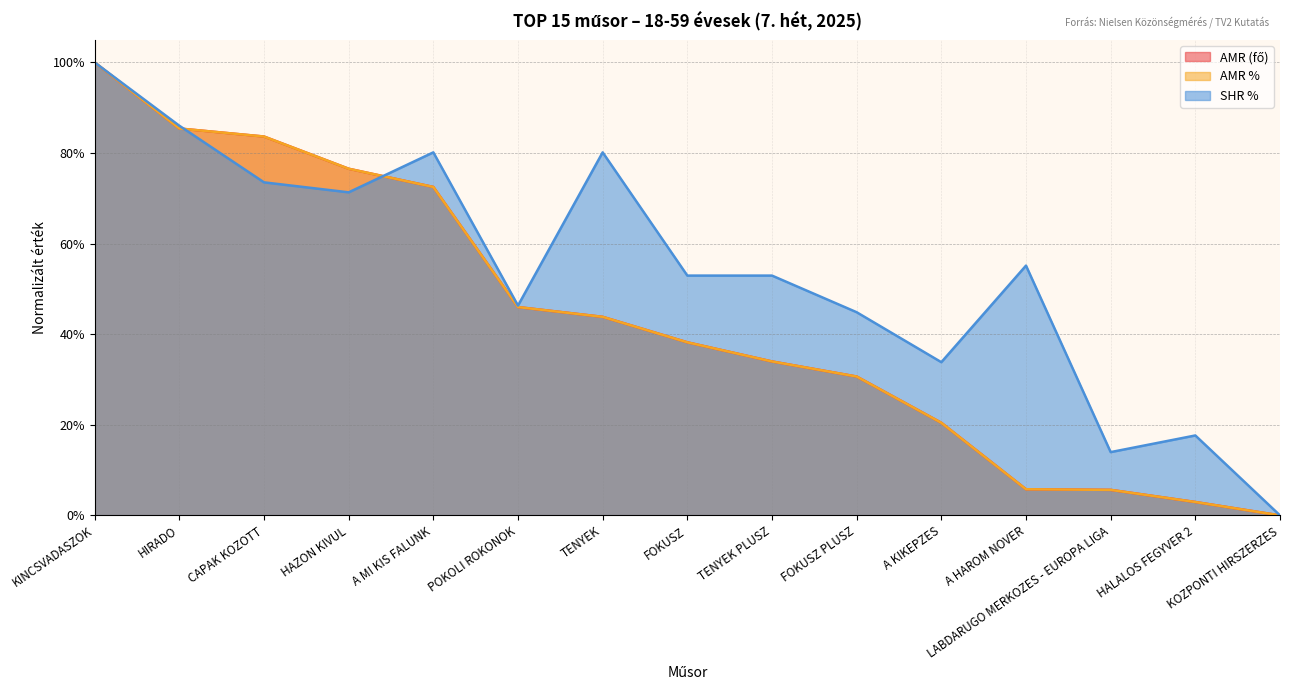

What are all the series names shown in the legend?

AMR (fő), AMR %, SHR %